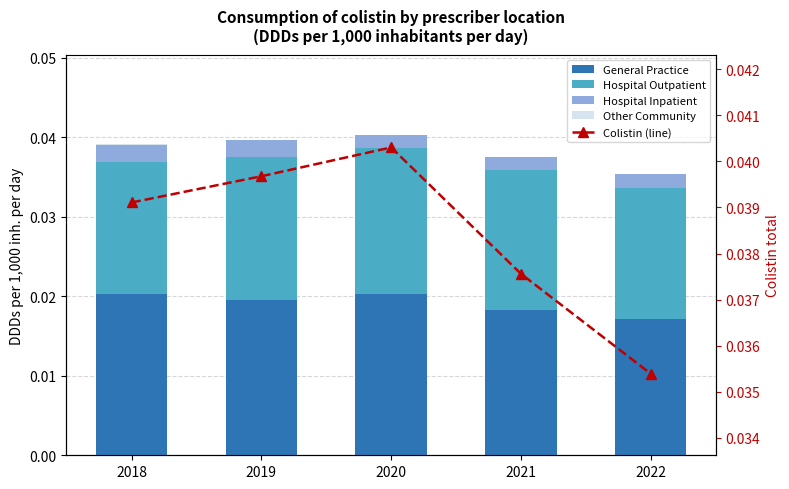

Reading left to right, what are all the values shown in this chart?

General Practice: 2018=0.0	2019=0.0	2020=0.0	2021=0.0	2022=0.0
Hospital Outpatient: 2018=0.0	2019=0.0	2020=0.0	2021=0.0	2022=0.0
Hospital Inpatient: 2018=0.0	2019=0.0	2020=0.0	2021=0.0	2022=0.0
Other Community: 2018=0.0	2019=0.0	2020=0.0	2021=0.0	2022=0.0
Colistin (line): 2018=0.0	2019=0.0	2020=0.0	2021=0.0	2022=0.0